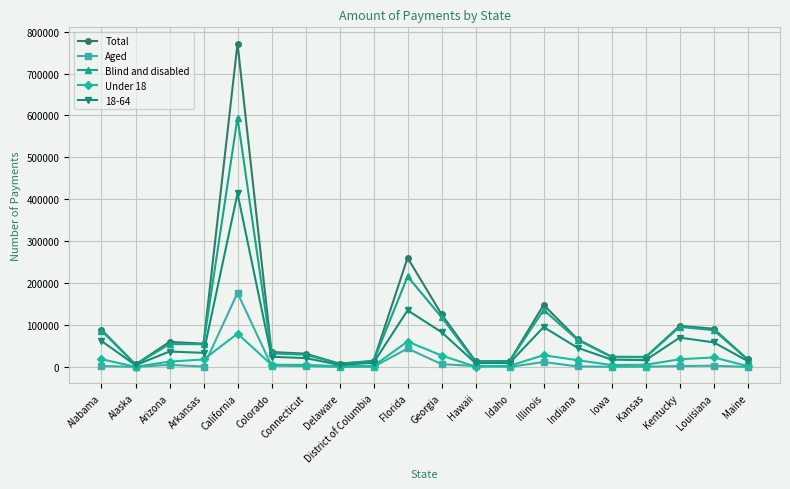

Where is Blind and disabled nearest to the value 300315?

Florida